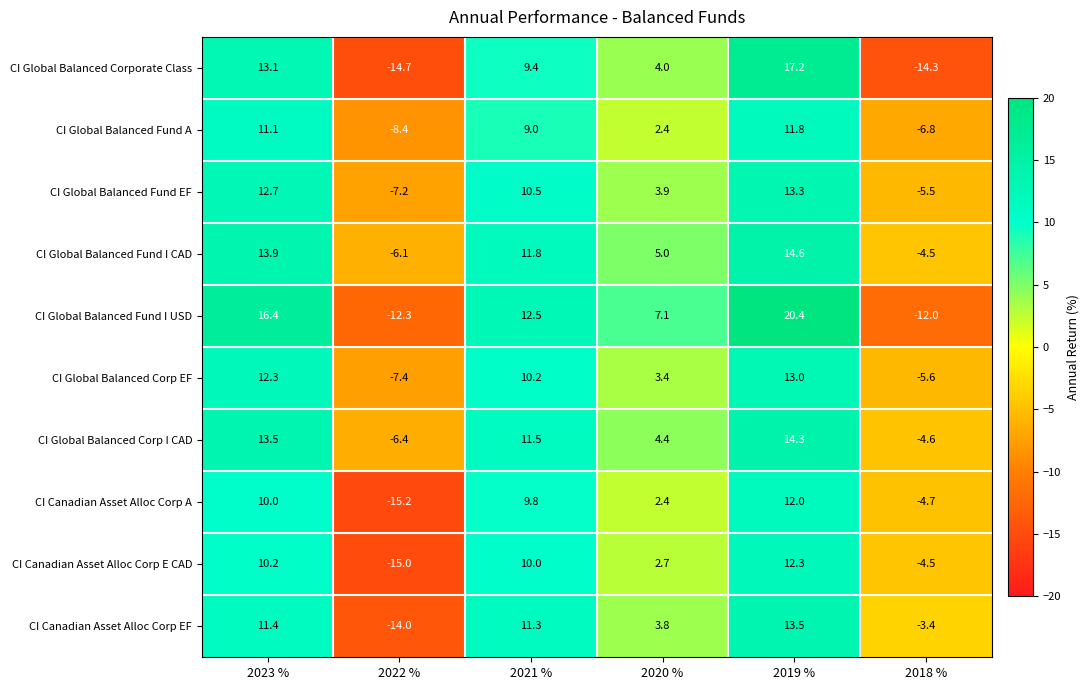

Which series changed the most between 2020 % and 2018 %?

CI Global Balanced Fund I USD